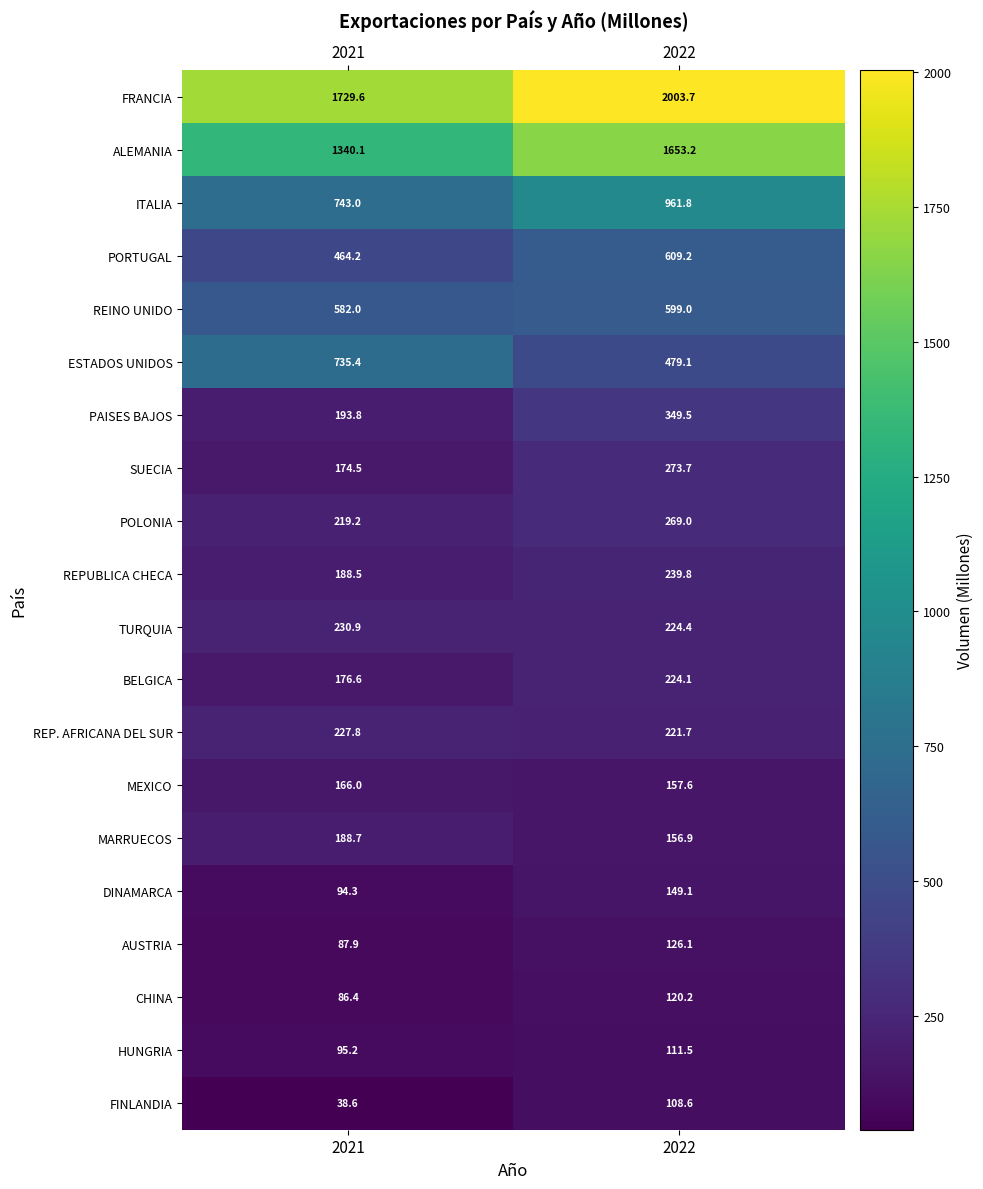

Which series has the largest range (max minus min)?

ALEMANIA